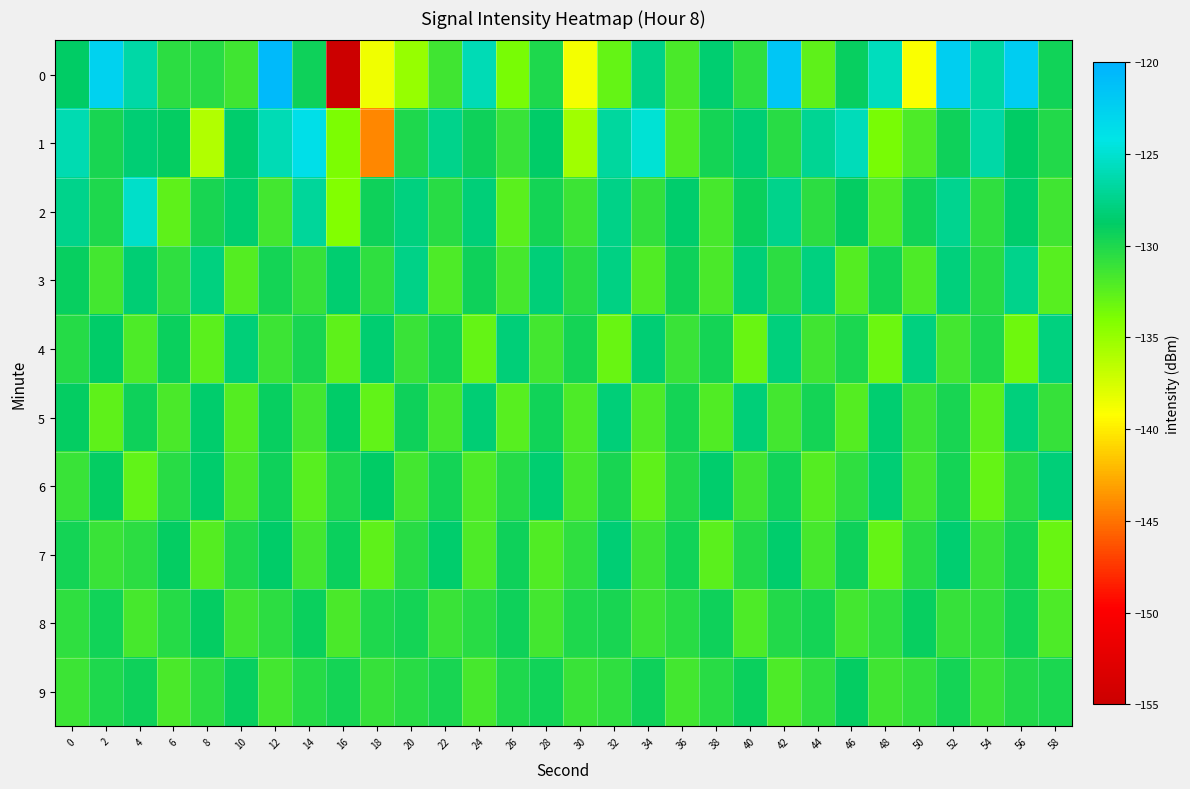

Rank the series by their maximum value, from highest to lowest.

0, 1, 2, 3, 4, 5, 6, 7, 8, 9